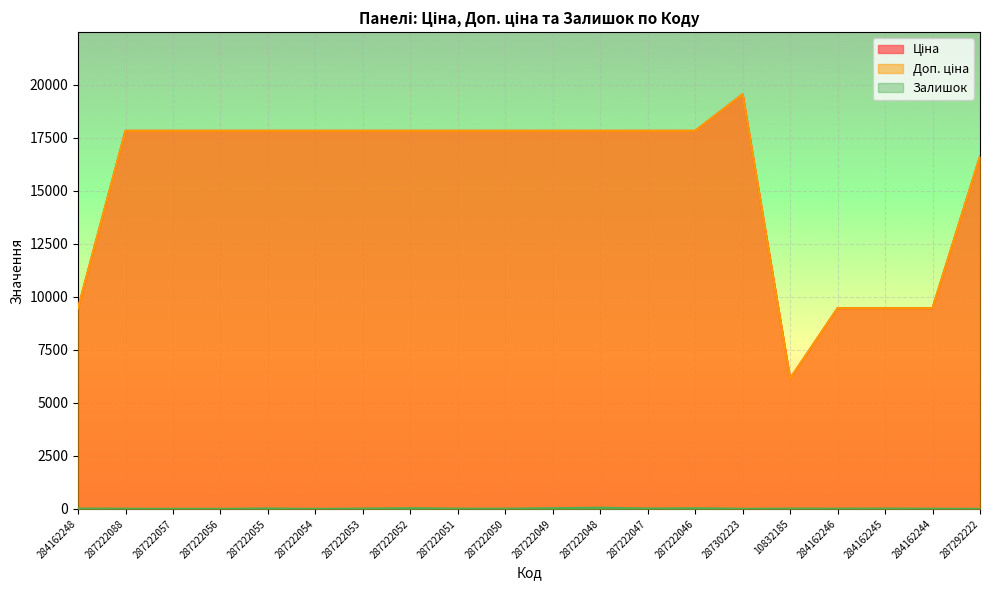

At which category does the chart reach its peak across all series?

287302223